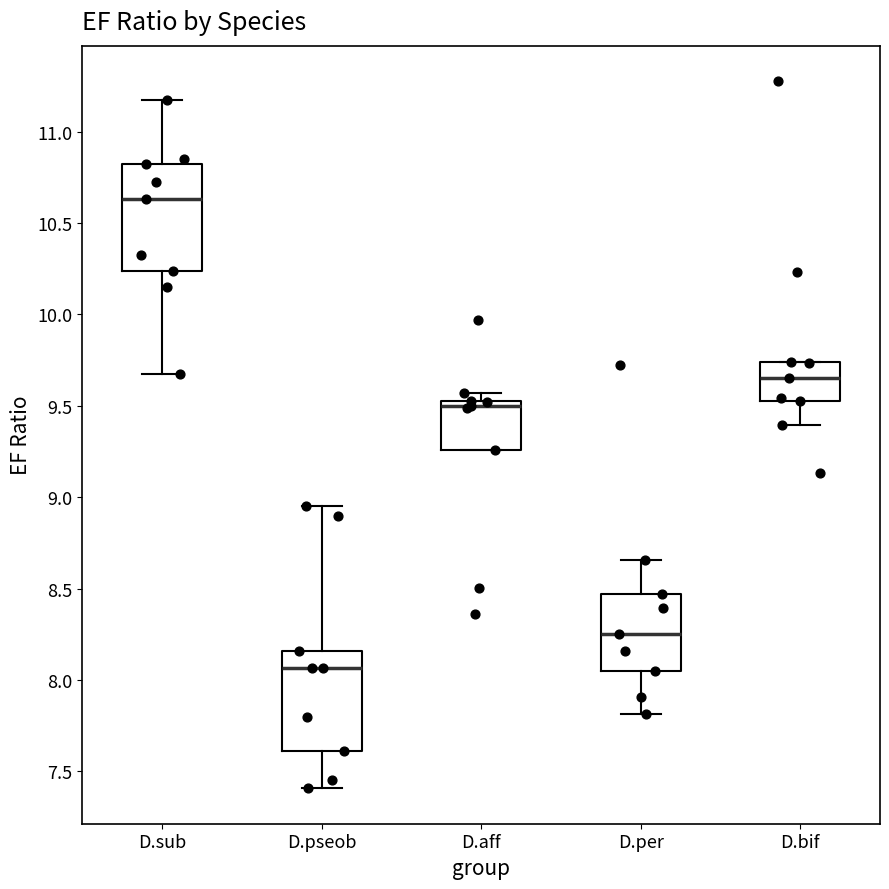

Where is the upper edge of the box for D.sub on the y-axis? The values are not printed on the chart, so give them approximately, as read against the axis.

10.80